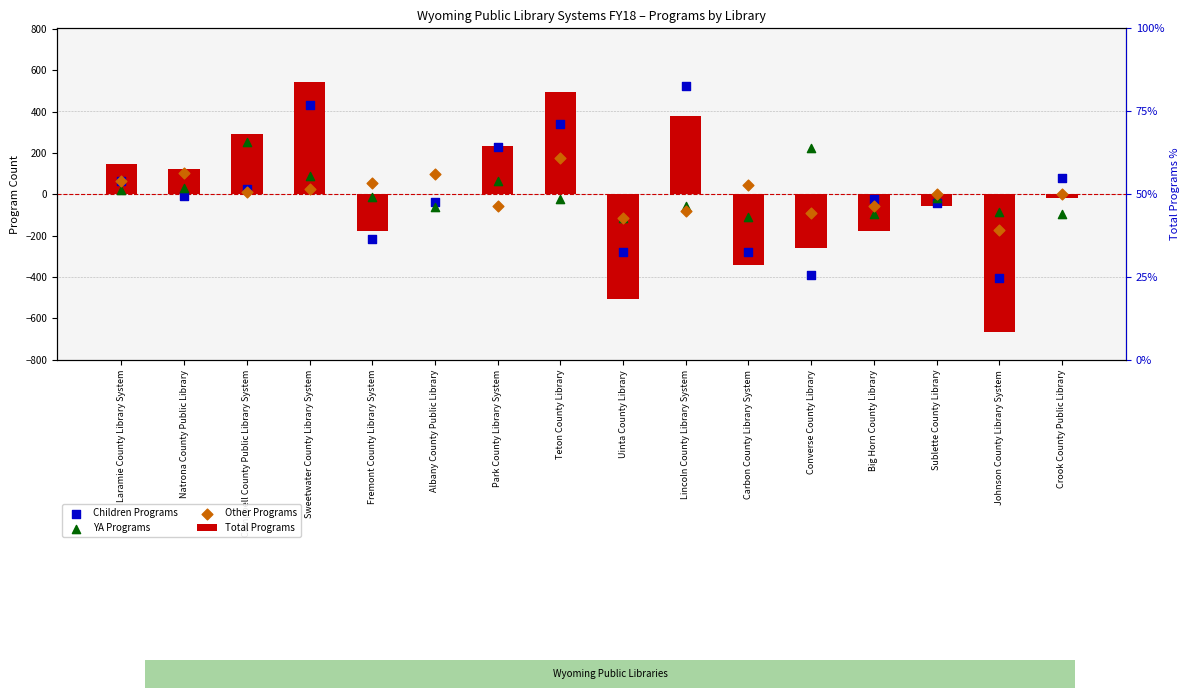

Which series contains the lowest Y value?

Total Programs